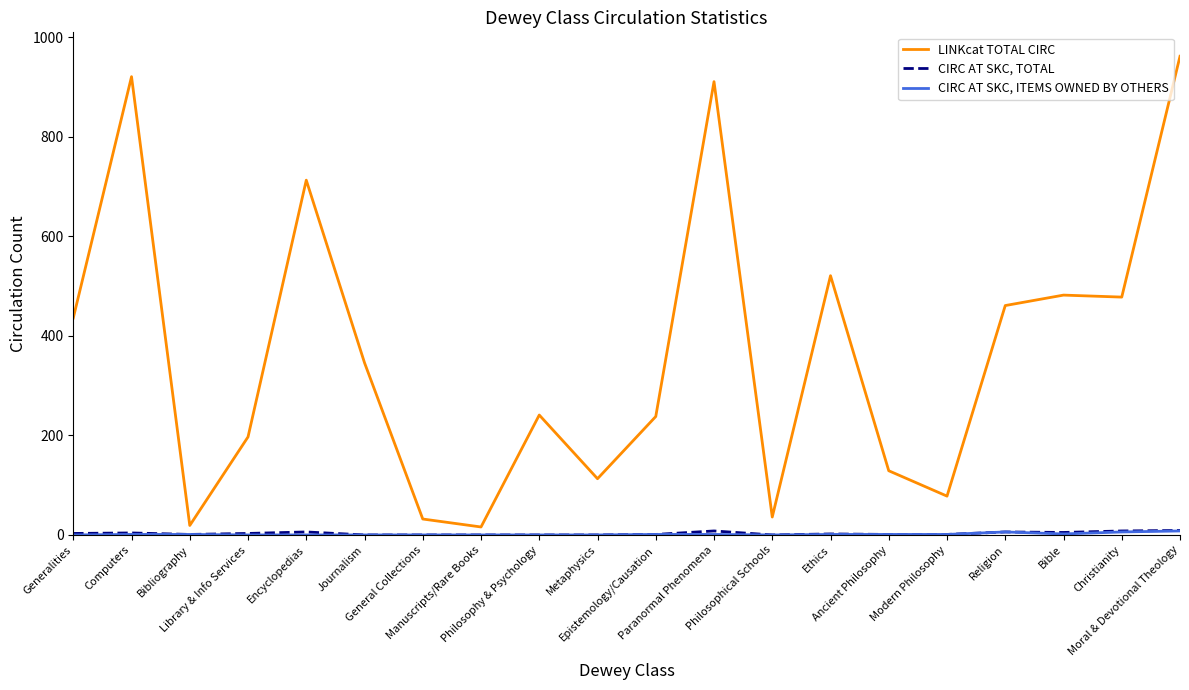

What is the greatest value displayed?

962